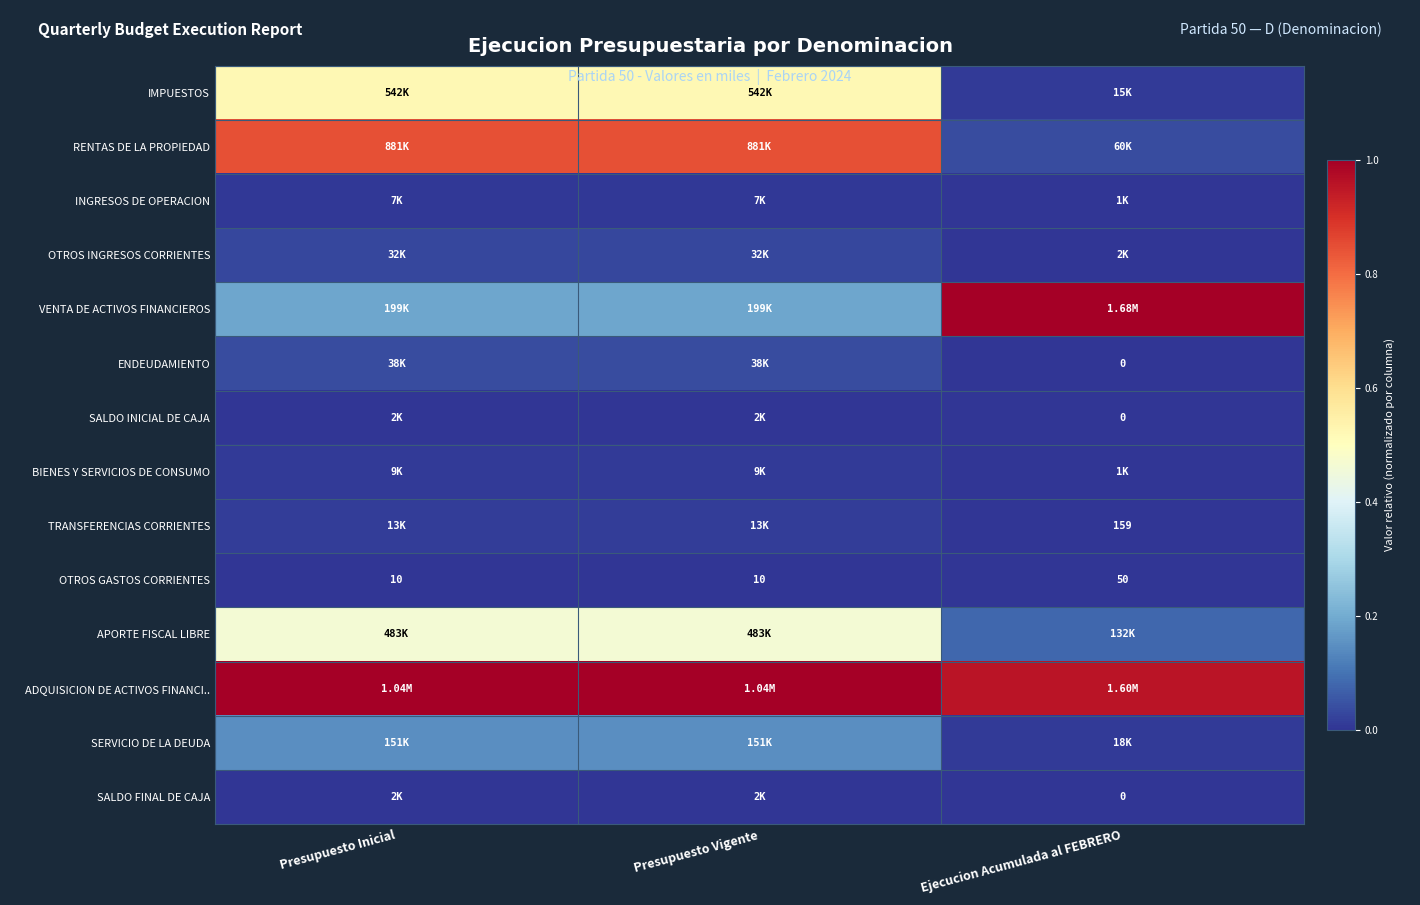

Rank the series at Presupuesto Inicial from lowest to highest value.

OTROS GASTOS CORRIENTES, SALDO INICIAL DE CAJA, SALDO FINAL DE CAJA, INGRESOS DE OPERACION, BIENES Y SERVICIOS DE CONSUMO, TRANSFERENCIAS CORRIENTES, OTROS INGRESOS CORRIENTES, ENDEUDAMIENTO, SERVICIO DE LA DEUDA, VENTA DE ACTIVOS FINANCIEROS, APORTE FISCAL LIBRE, IMPUESTOS, RENTAS DE LA PROPIEDAD, ADQUISICION DE ACTIVOS FINANCI..